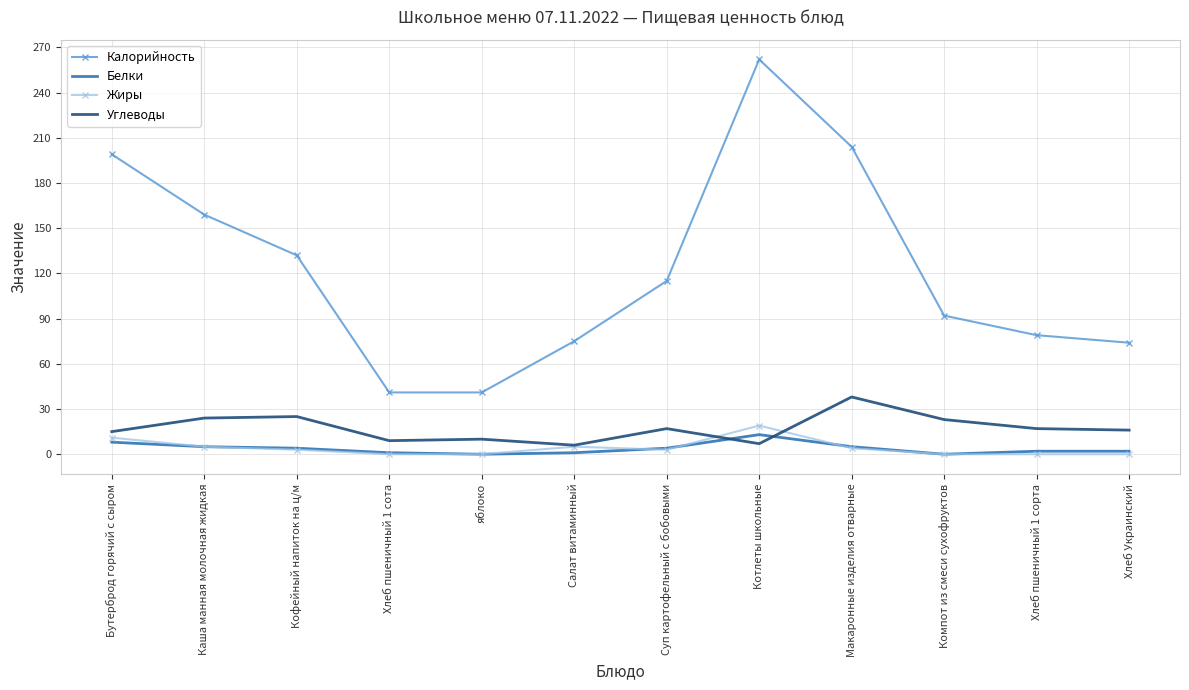

In Углеводы, how many points are lower than both neighbors (excluding endpoints)?

3